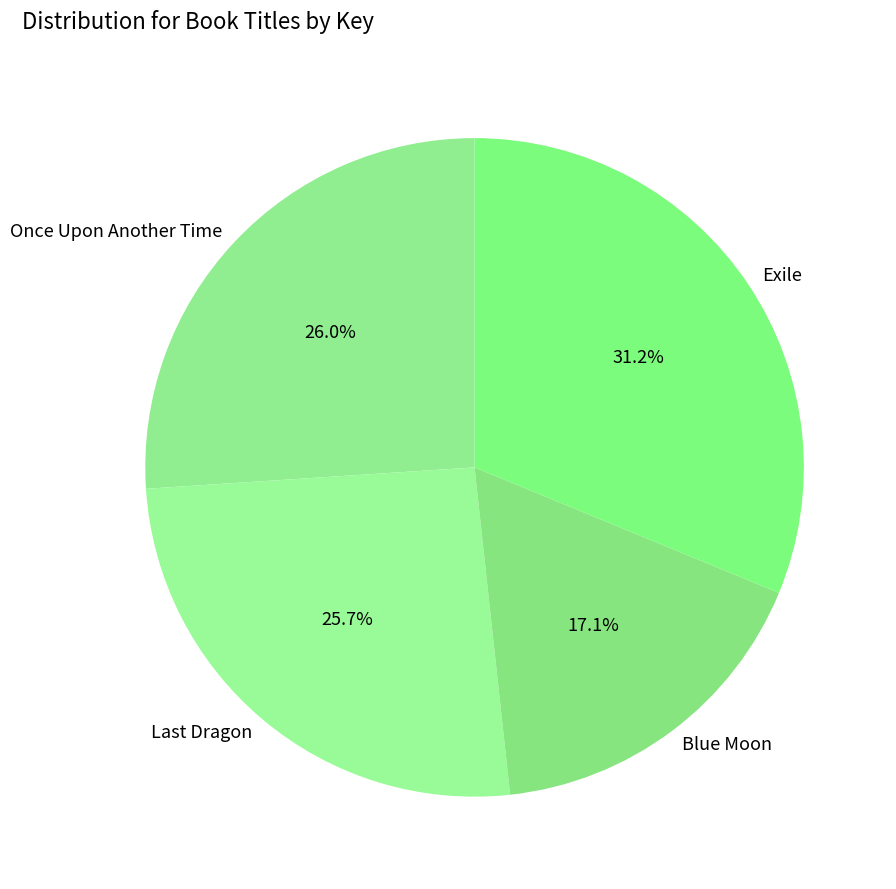

Do Exile and Once Upon Another Time together represent more than half of the pie?

Yes